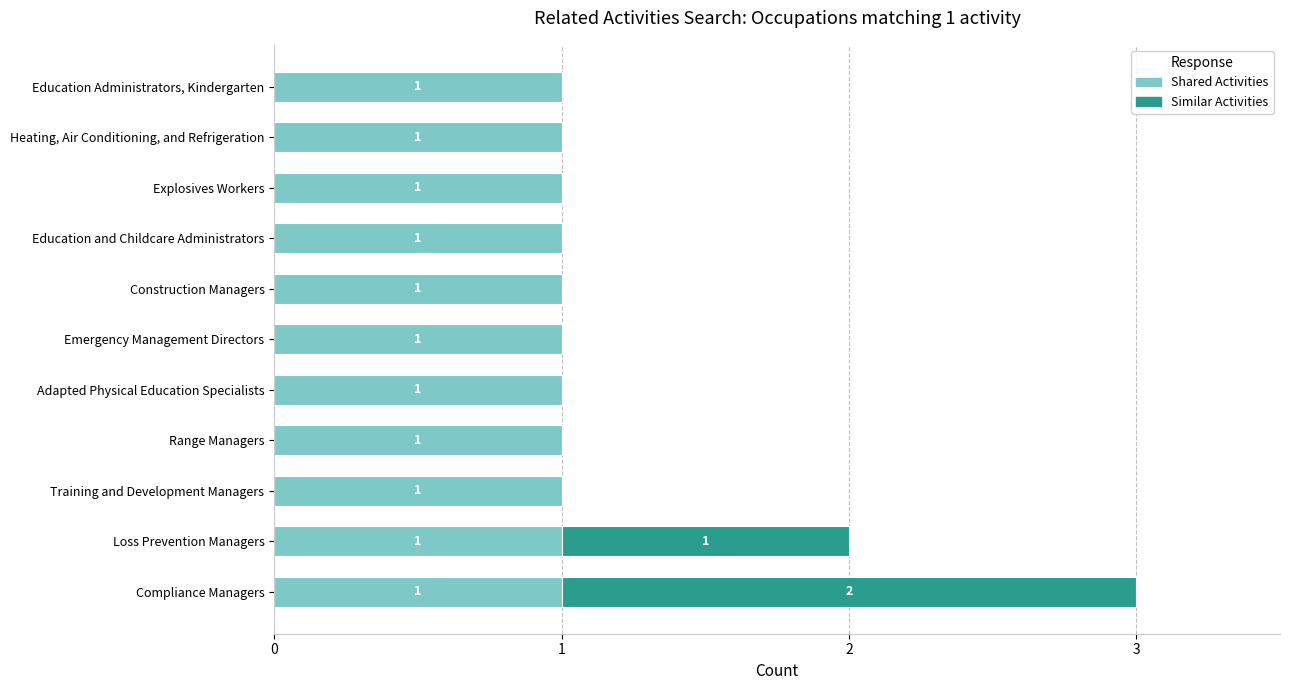

The value of Shared Activities at Emergency Management Directors is 1. True or false?

True